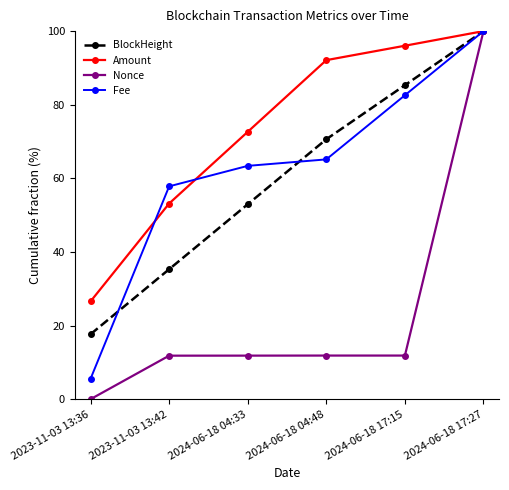

What is the label of the 4th point from the right?

2024-06-18 04:33